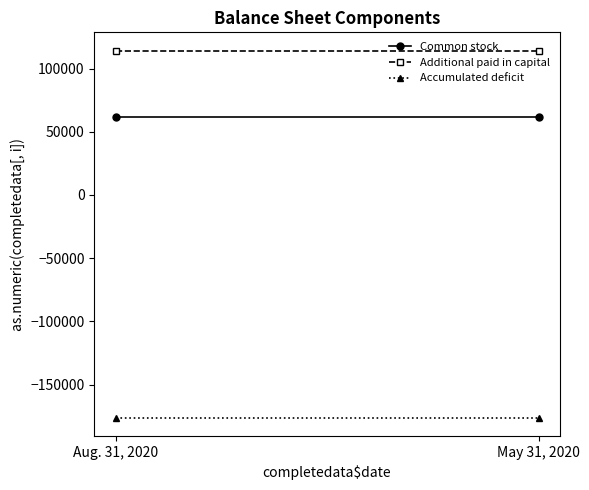

What is the sum of the Common stock values at May 31, 2020 and Aug. 31, 2020?

123800